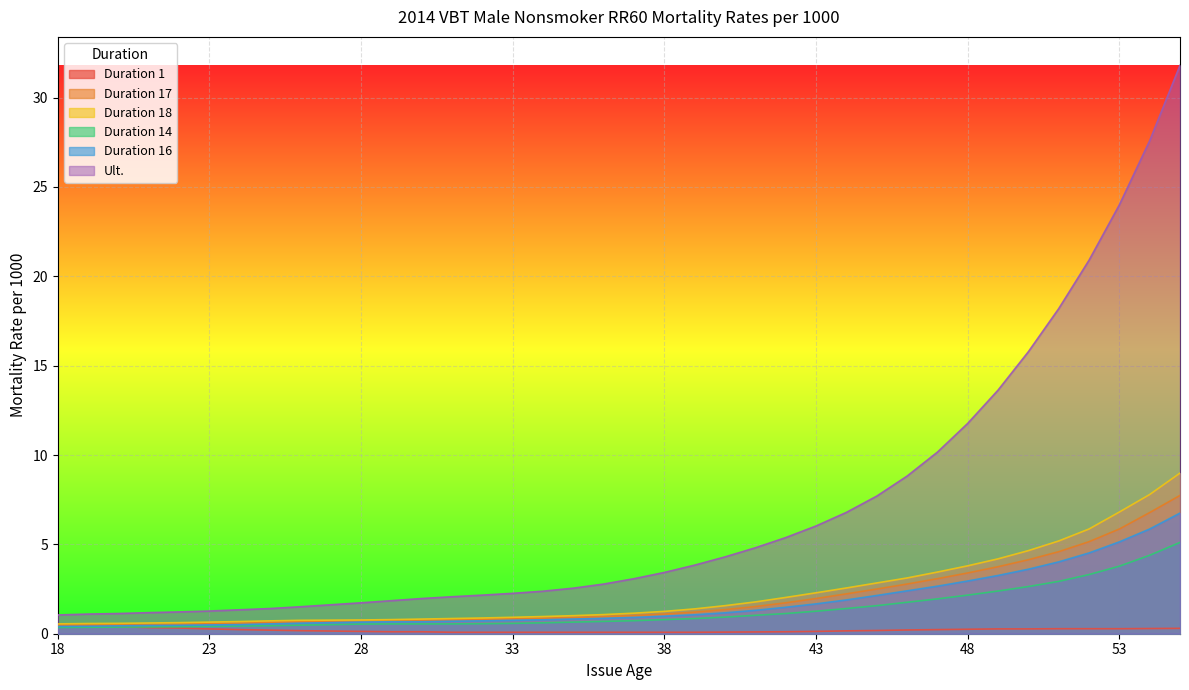

What is the value of the Duration 1 point at the 37th from the left?

0.3